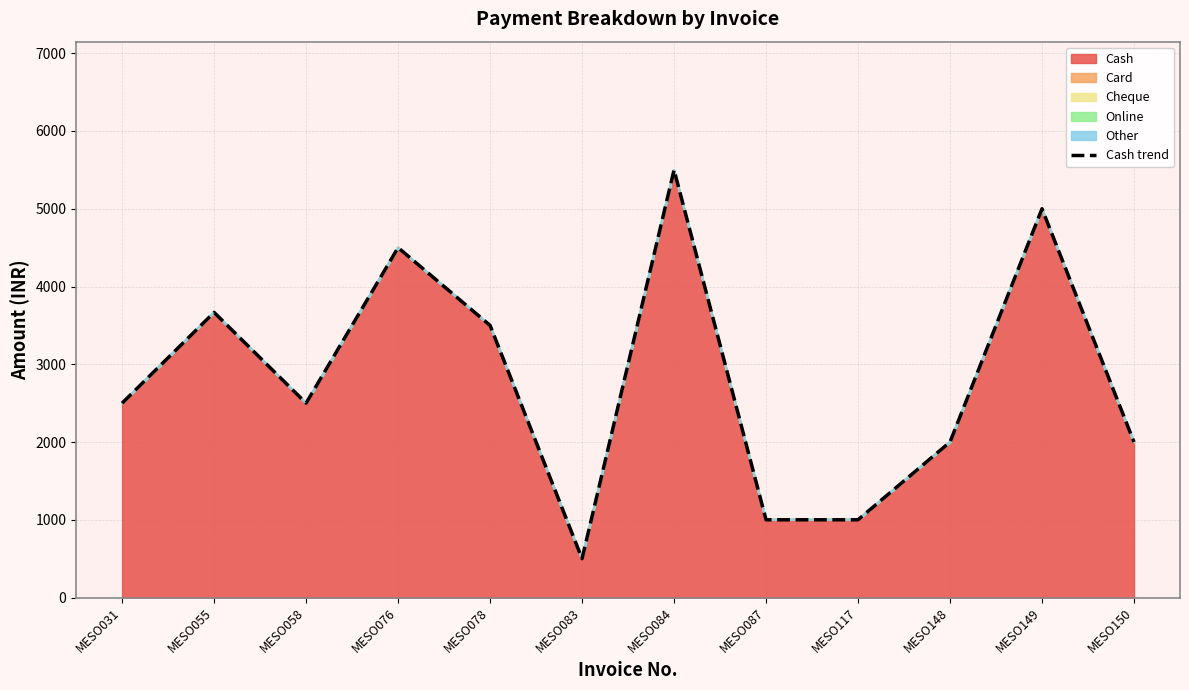

Where does the data first go above 2500?

MESO055